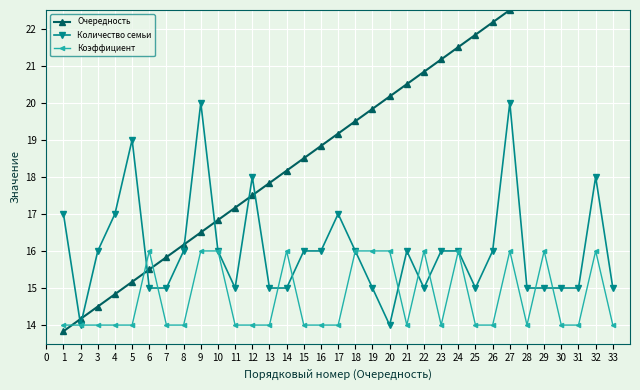

The Количество семьи series shows 9.1 at 11. True or false?

False